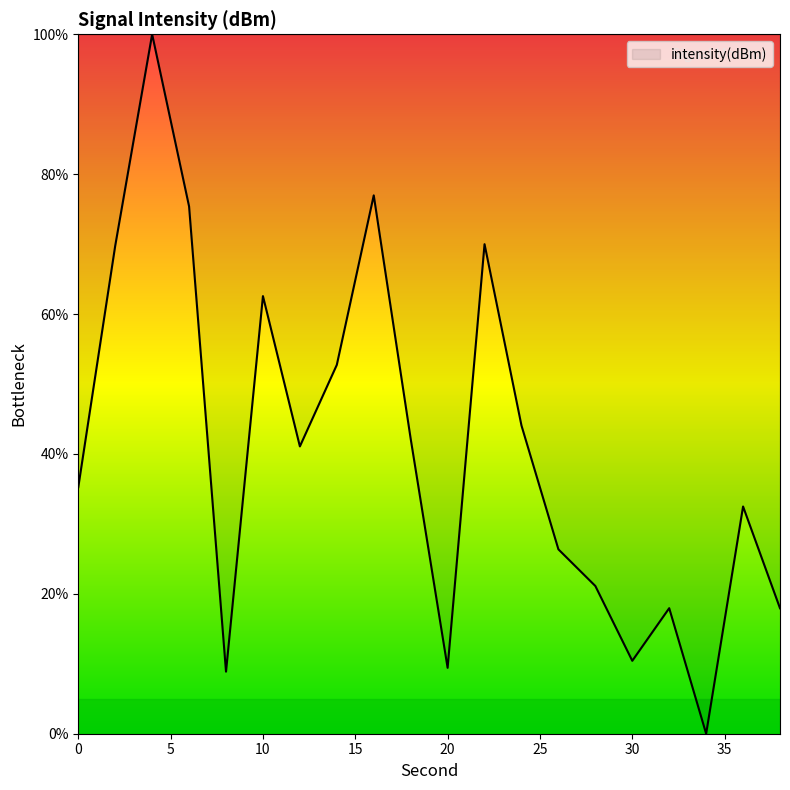

What is the greatest value displayed?

100.0